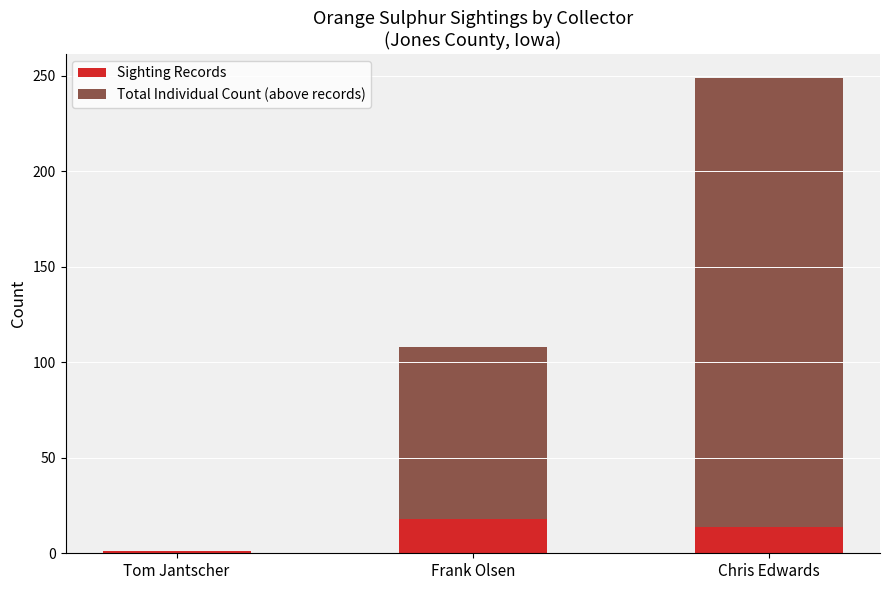

What is the highest value of the Sighting Records series?

18